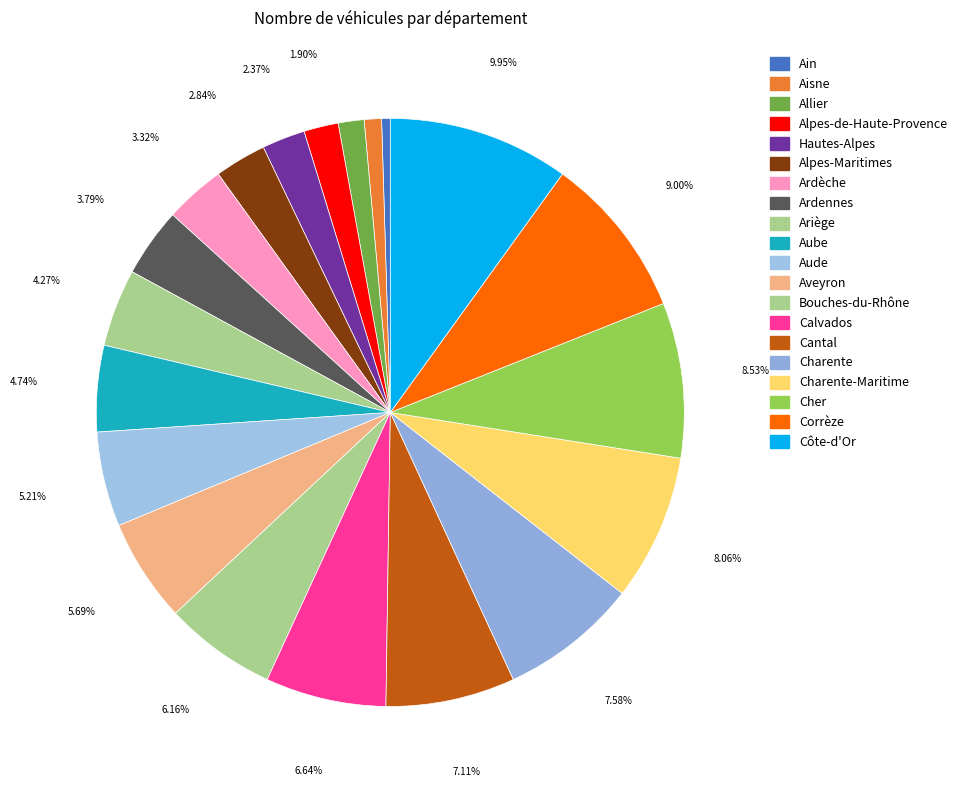

What is the largest slice in the pie chart?

Côte-d'Or